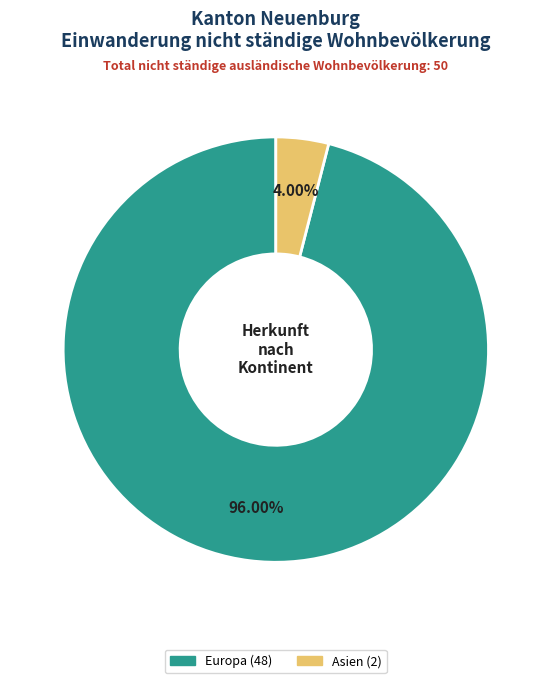

Is there any slice that represents more than half of the pie?

Yes